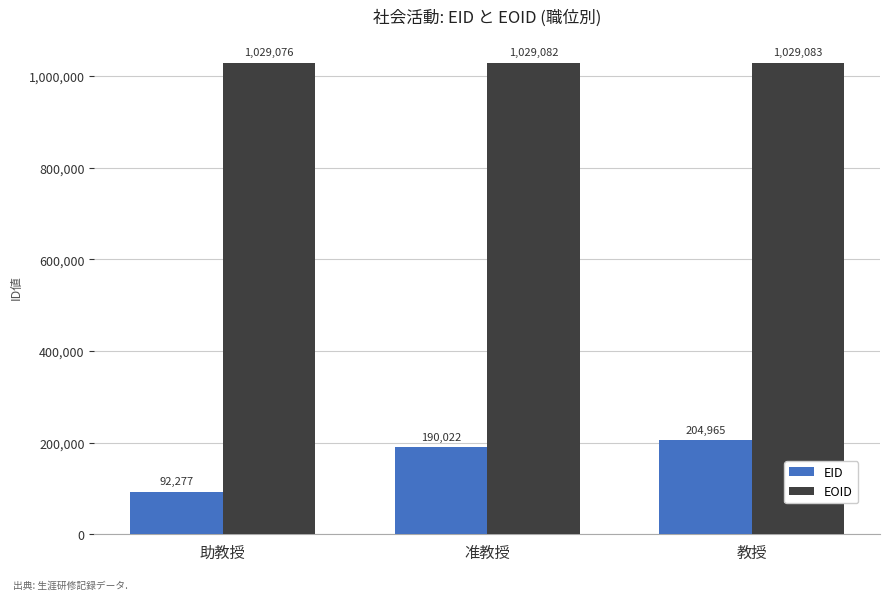

How many groups of bars are there?

3